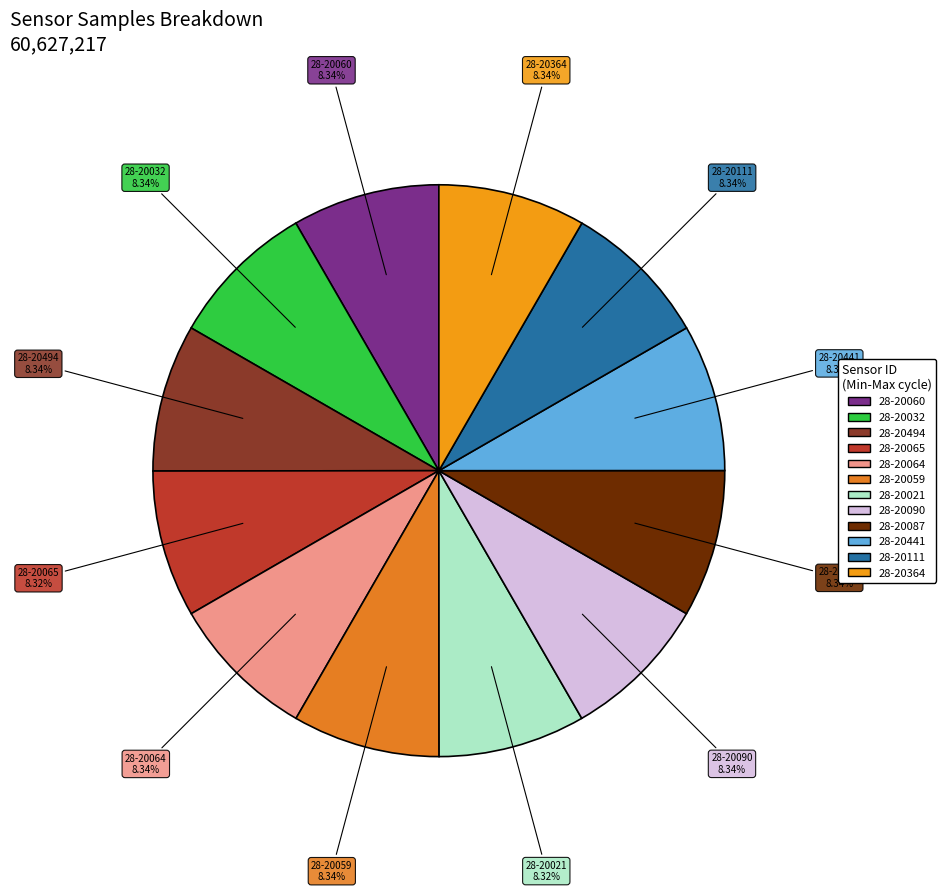

What percentage is the 28-20441 slice, to the nearest percent?

8%